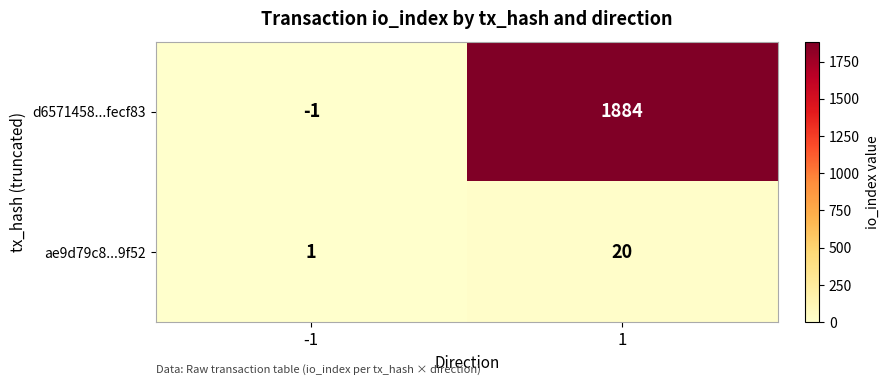

The ae9d79c8...9f52 series shows 20 at 1. True or false?

True